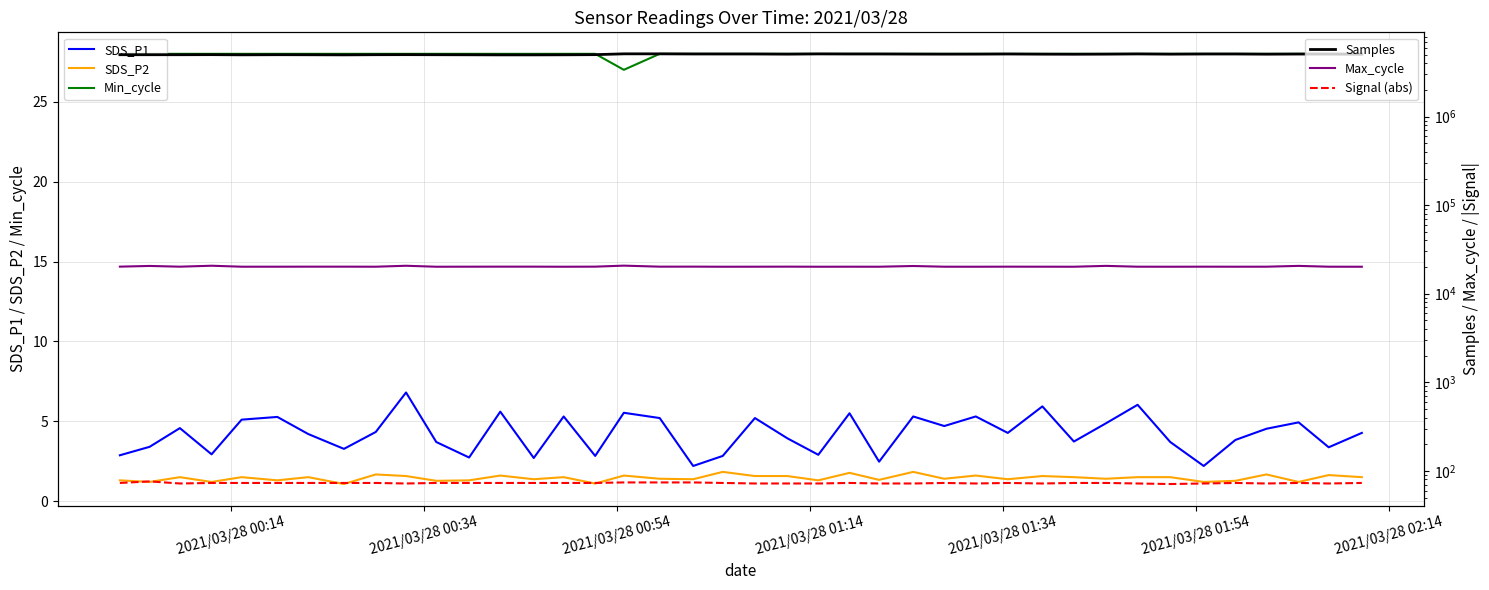

True or false: Min_cycle and SDS_P1 intersect in this chart.

False